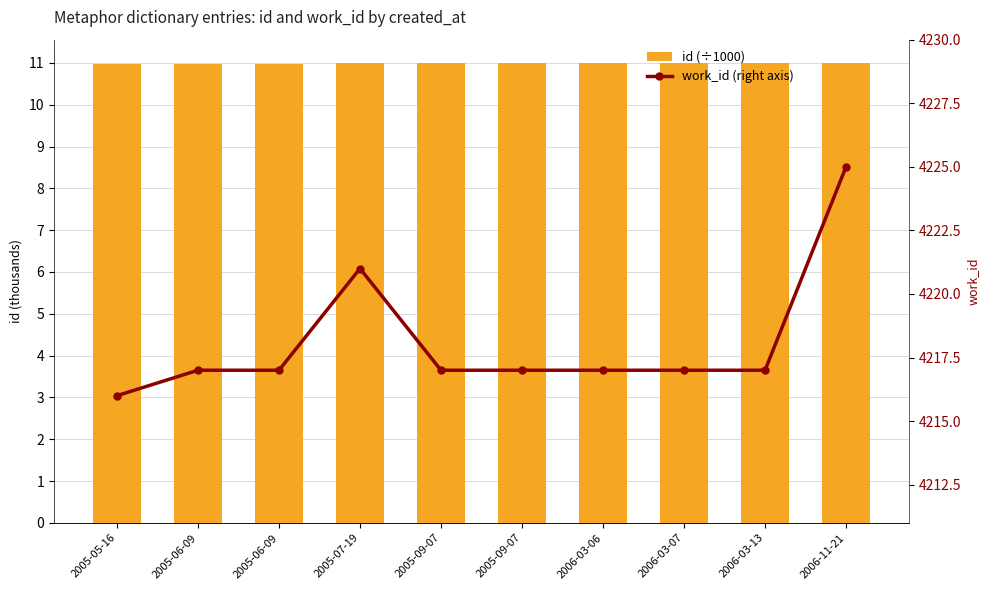

What are all the series names shown in the legend?

id (÷1000), work_id (right axis)